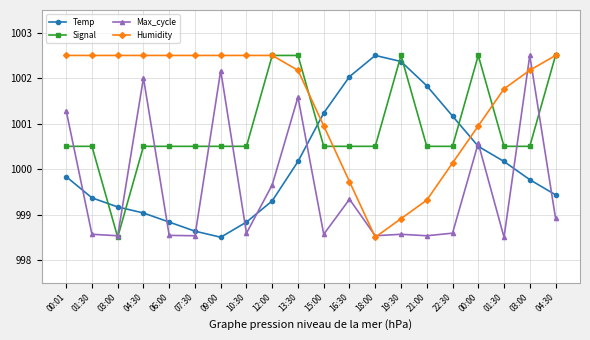

Count the number of categories in the chart.

20